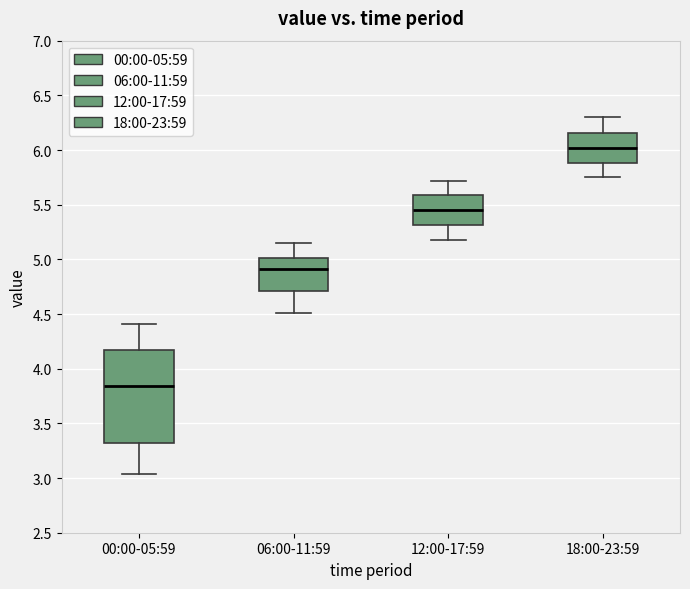

Which box's median line is the highest?

18:00-23:59